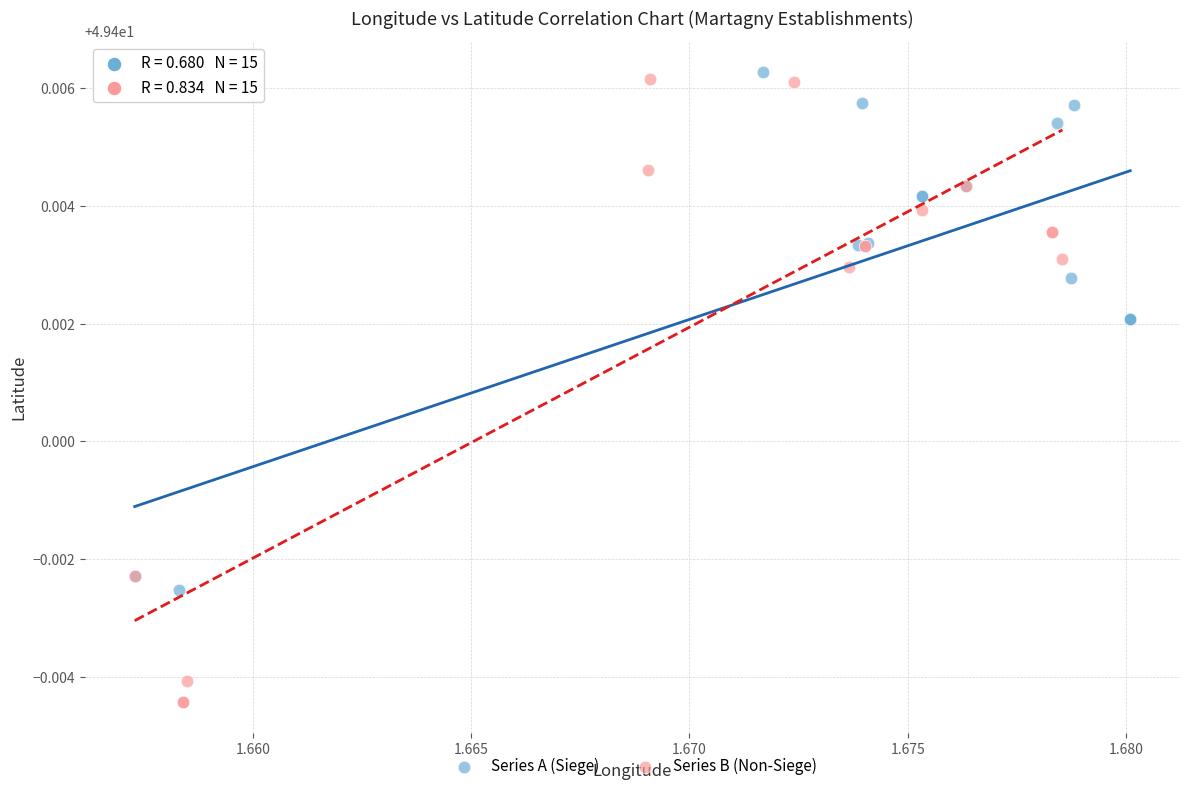

Which series has the largest Y range (max minus min)?

Series B (Non-Siege)